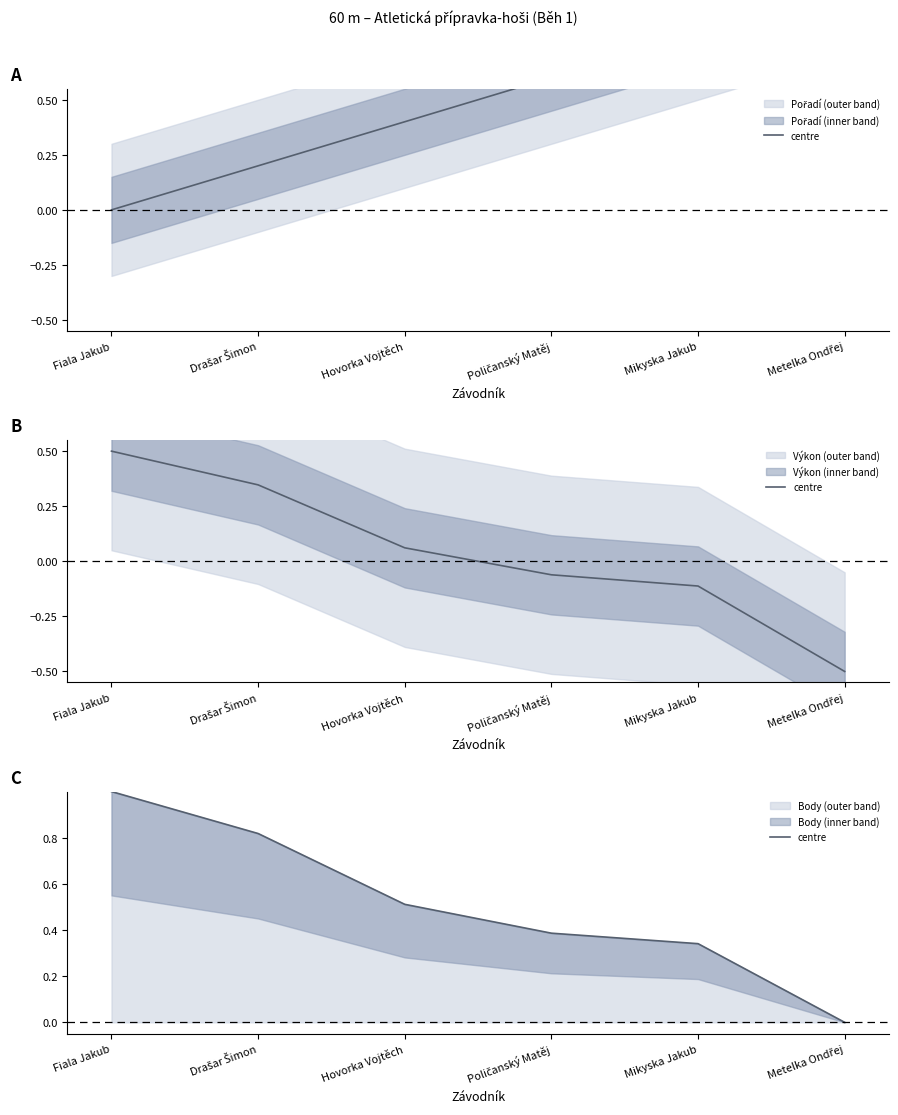

The chart shows a value of 1.0 at Fiala Jakub. True or false?

True